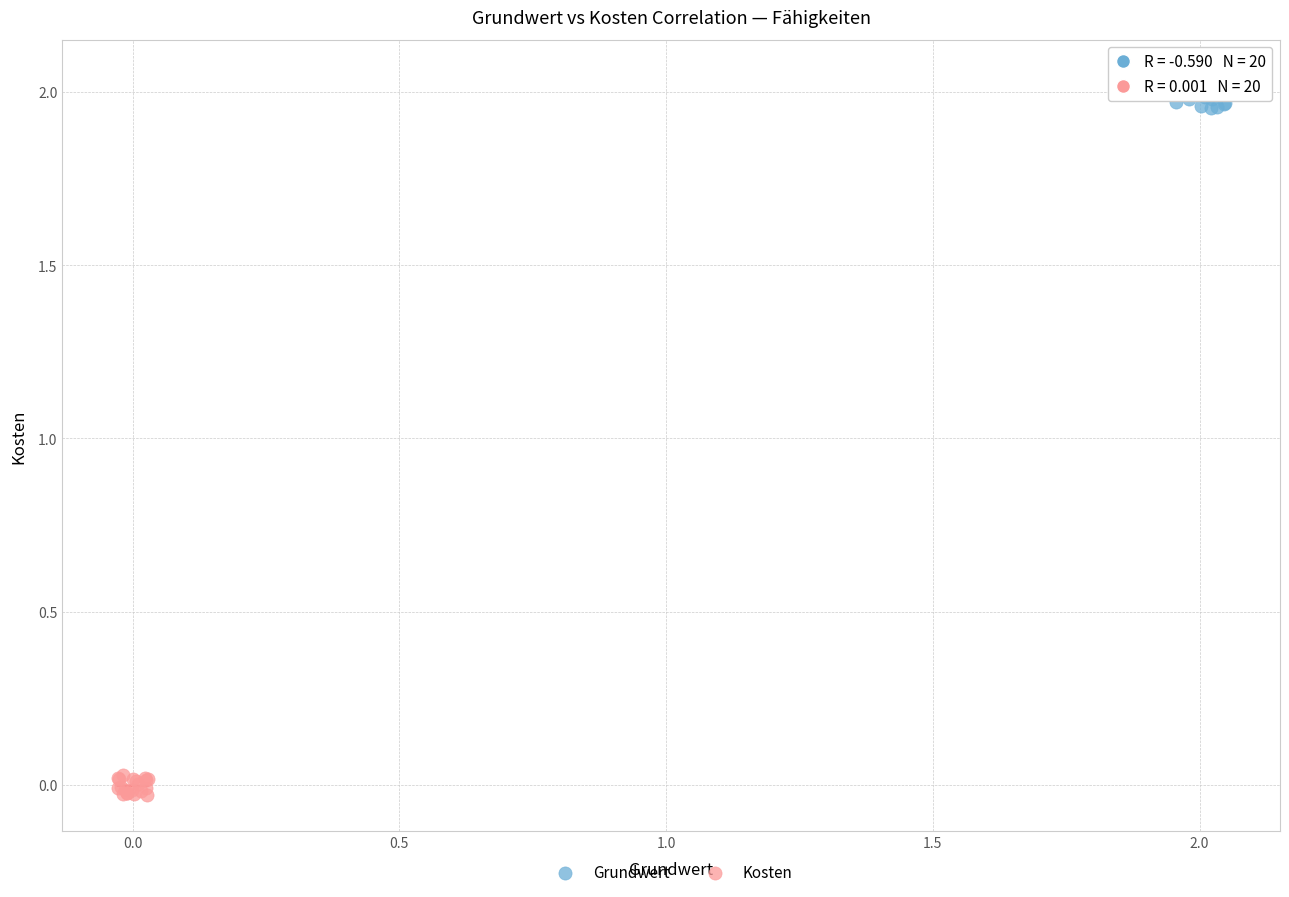

Which series reaches the maximum Y coordinate?

Grundwert